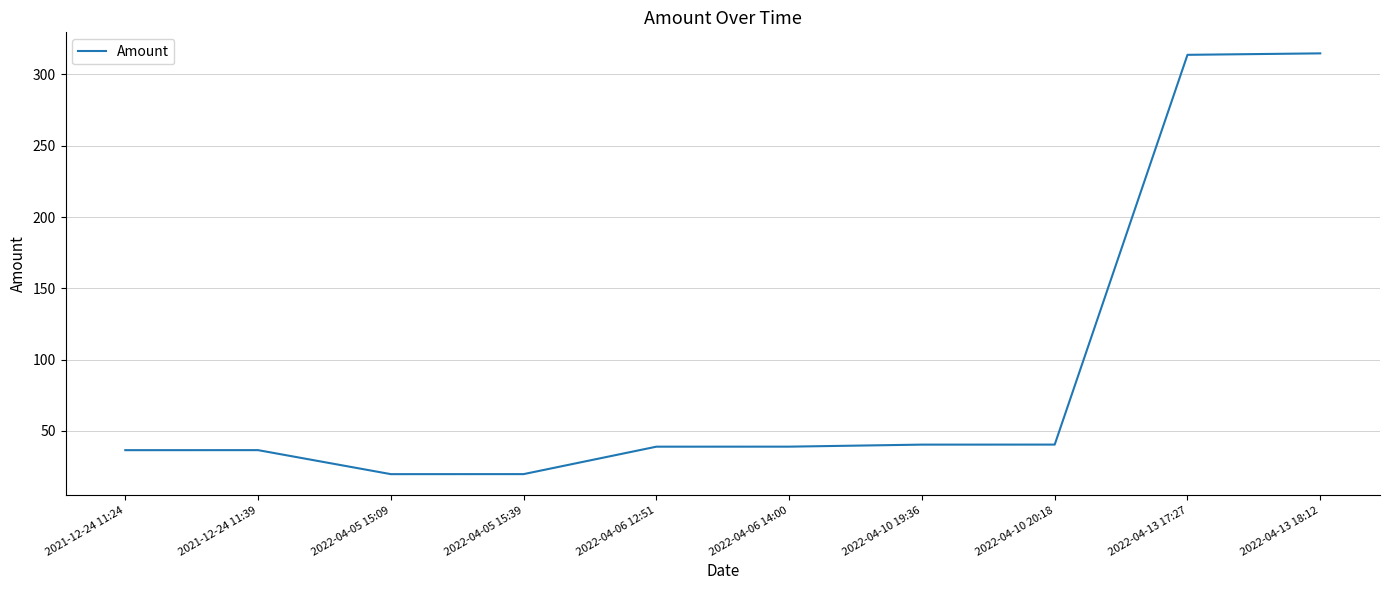

What is the change in value from 2021-12-24 11:24 to 2022-04-05 15:39?

-16.8